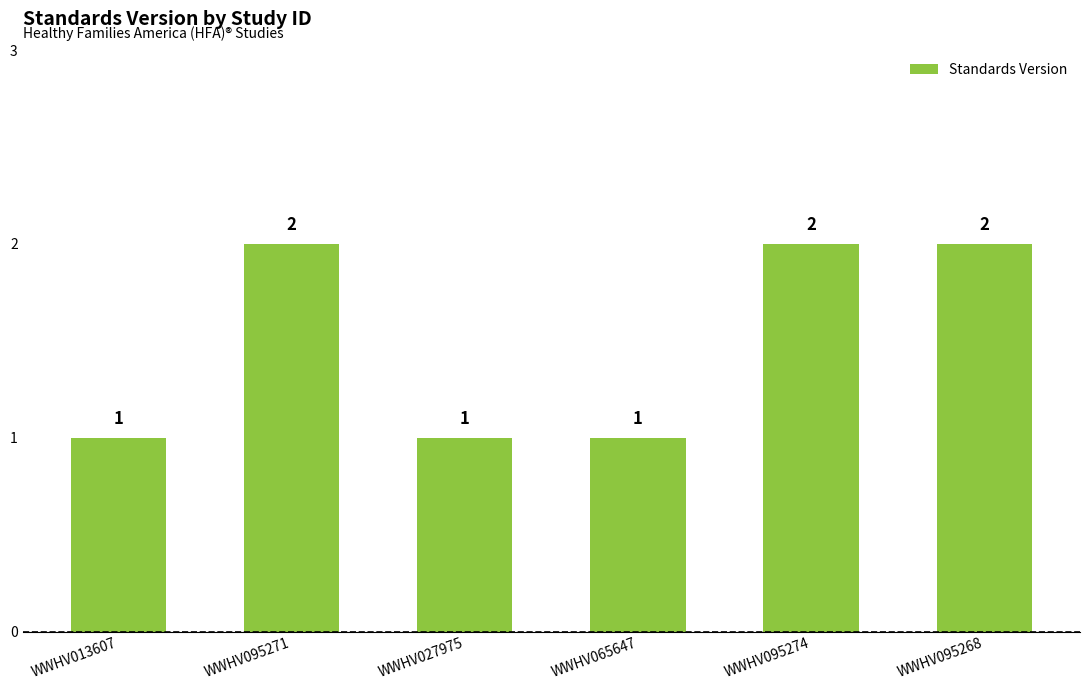

True or false: the data shows 1 at WWHV013607.

True